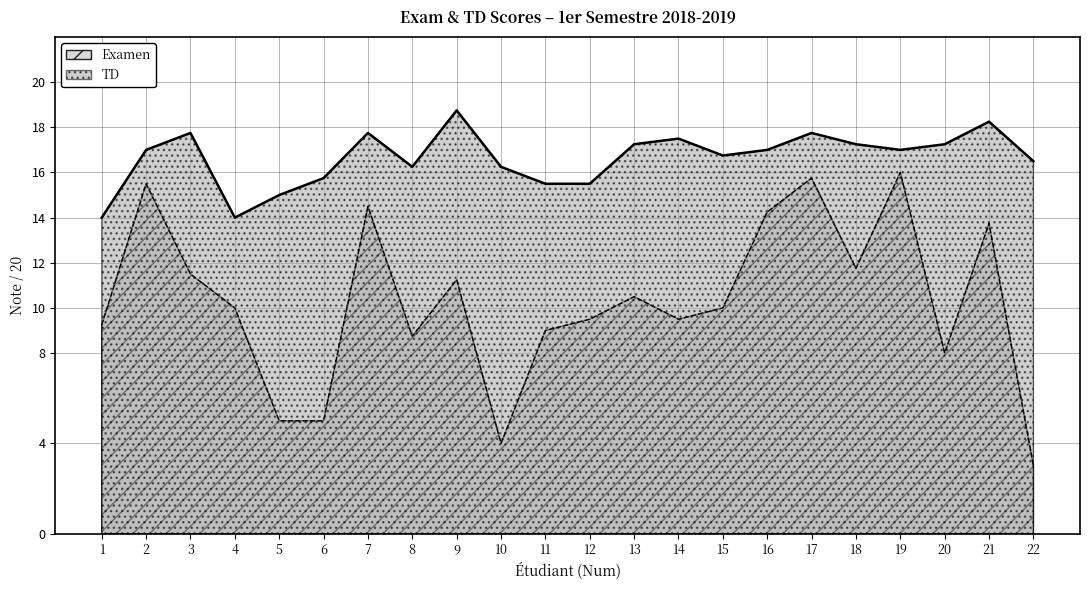

What is the greatest value displayed?

18.8